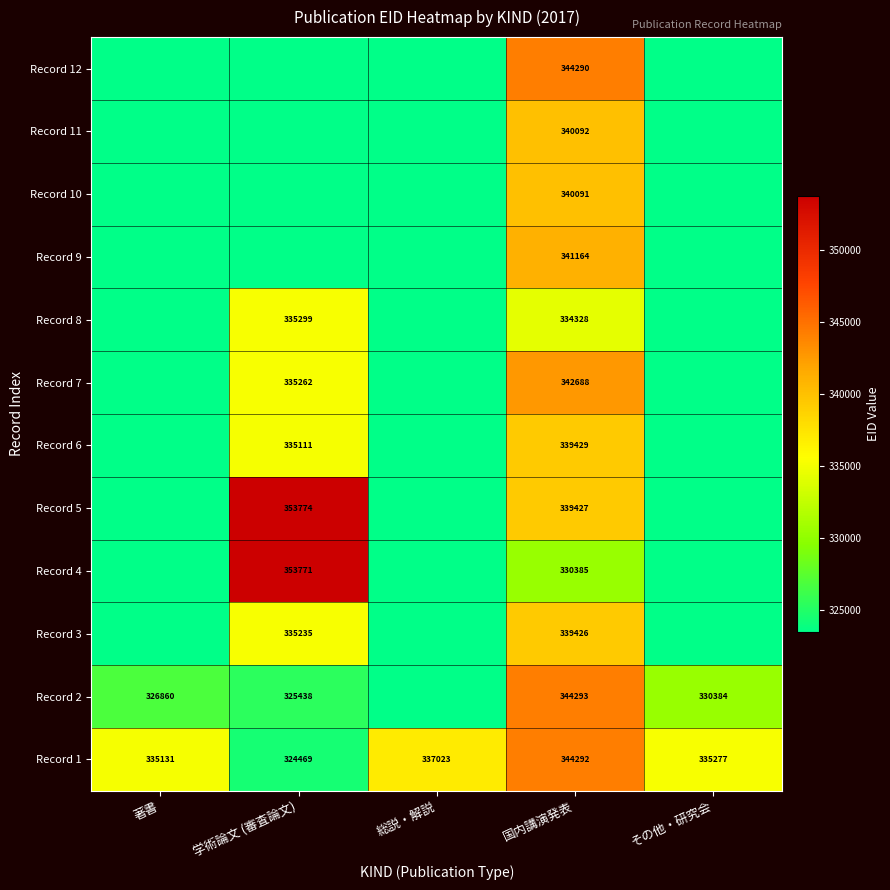

True or false: Record 3 has a value of 156874 at 国内講演発表.

False